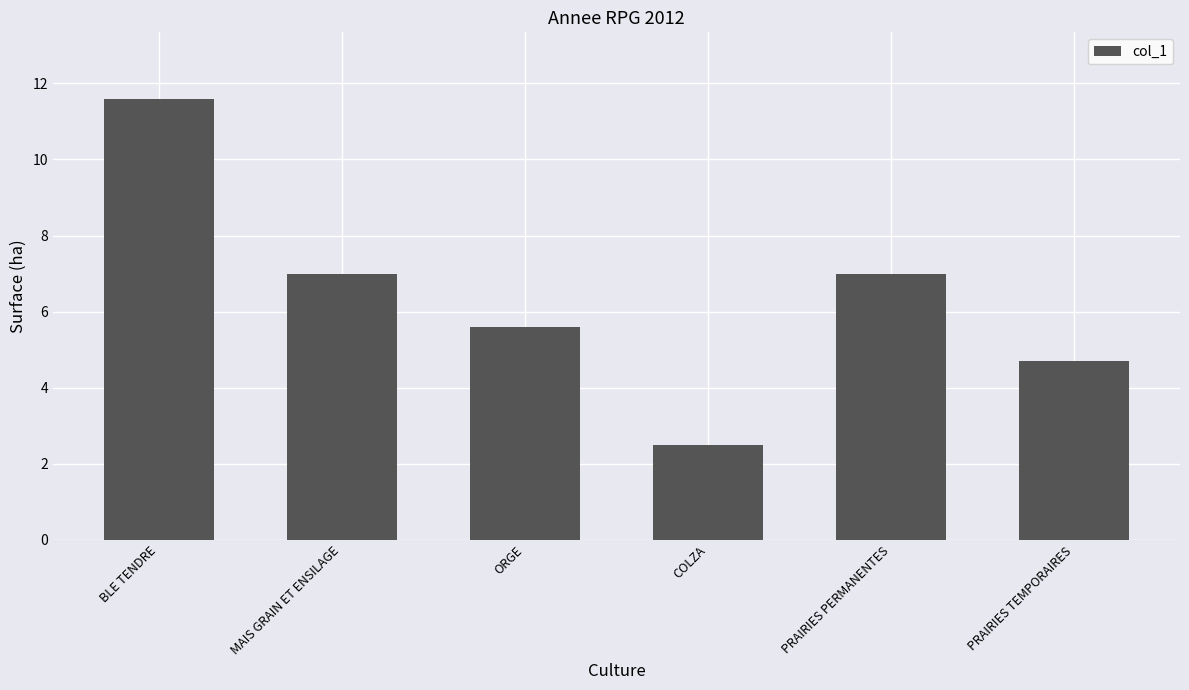

Read the value at COLZA.

2.5